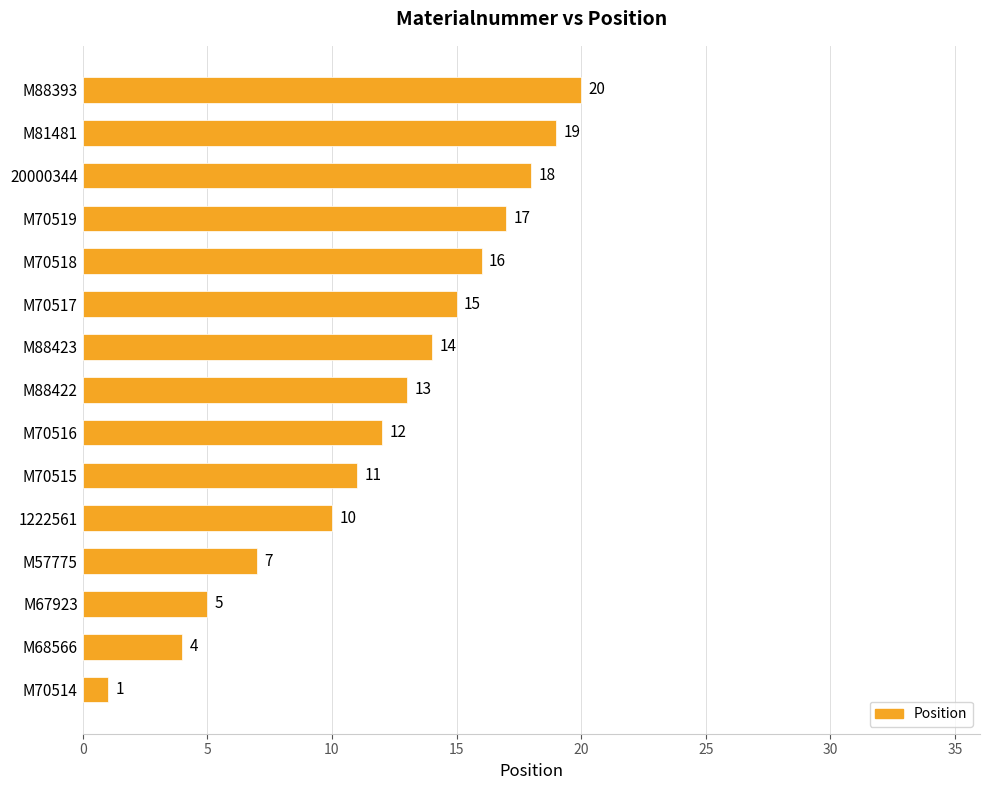

What is the difference between the maximum and second lowest values?

16